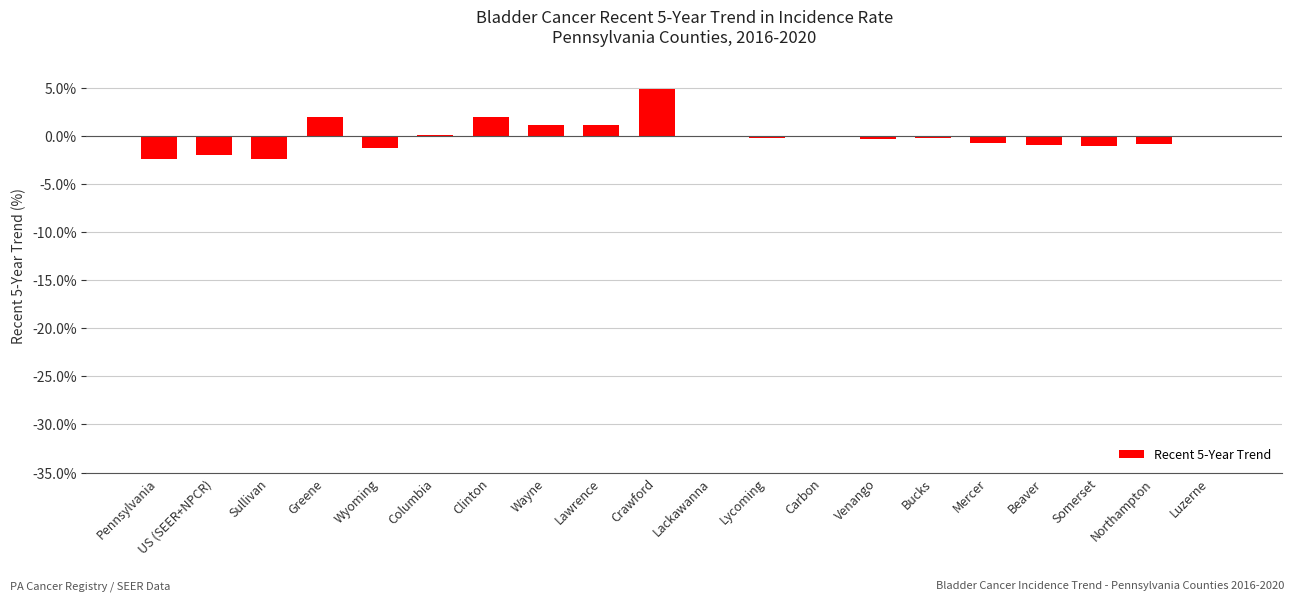

What is the sum of the values at Clinton and Lawrence?

3.0